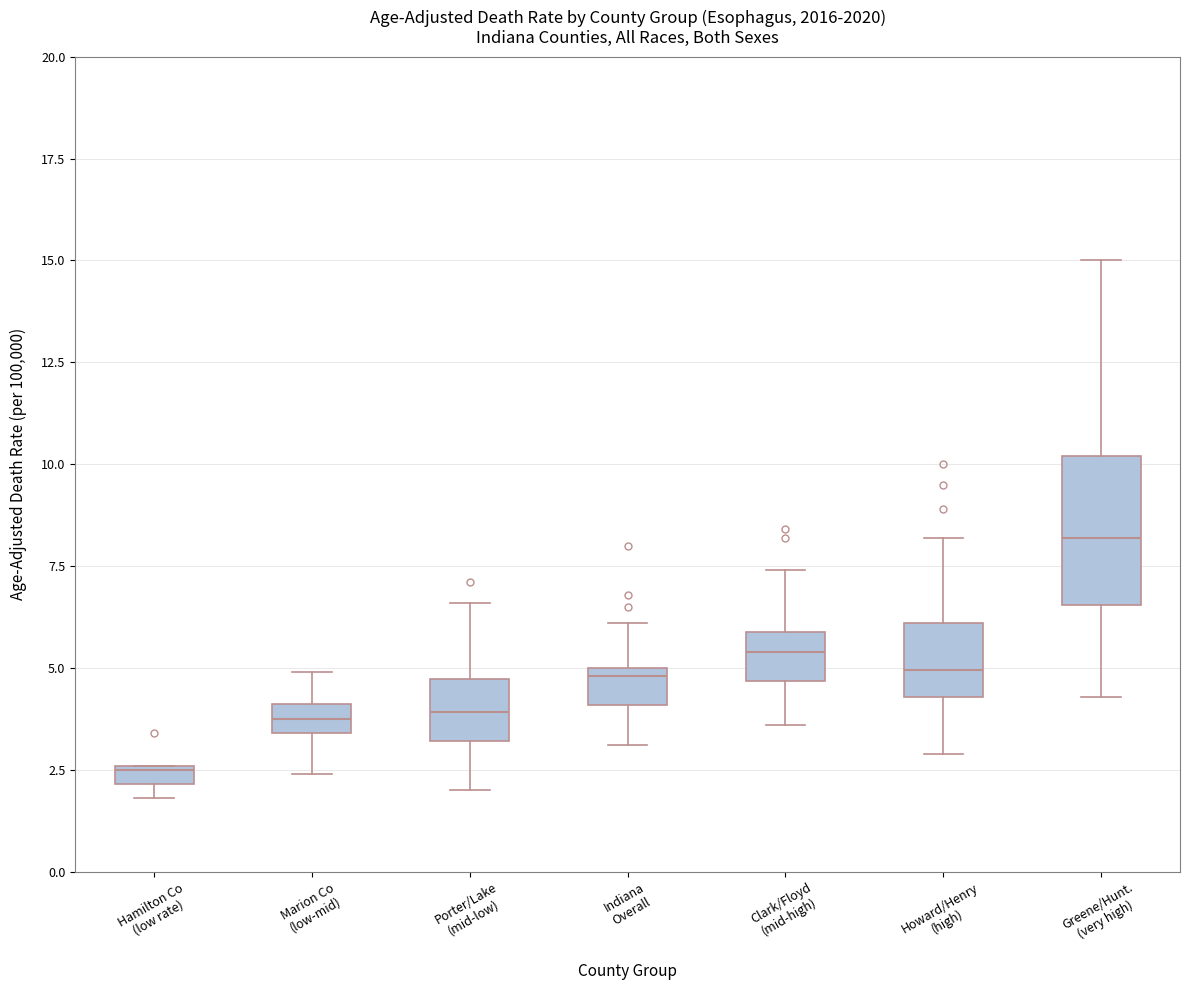

Where is the lower edge of the box for Hamilton Co (low rate) on the y-axis? The values are not printed on the chart, so give them approximately, as read against the axis.

2.0